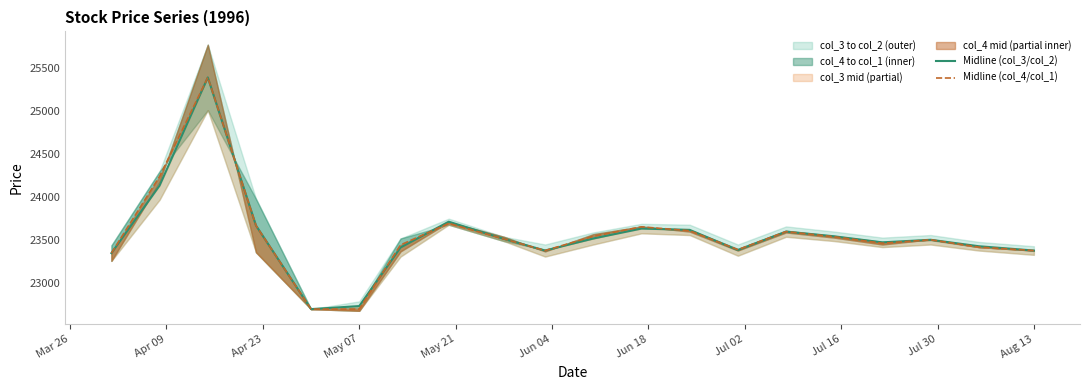

Where does the Midline (col_4/col_1) series first go above 23515?

Apr 09